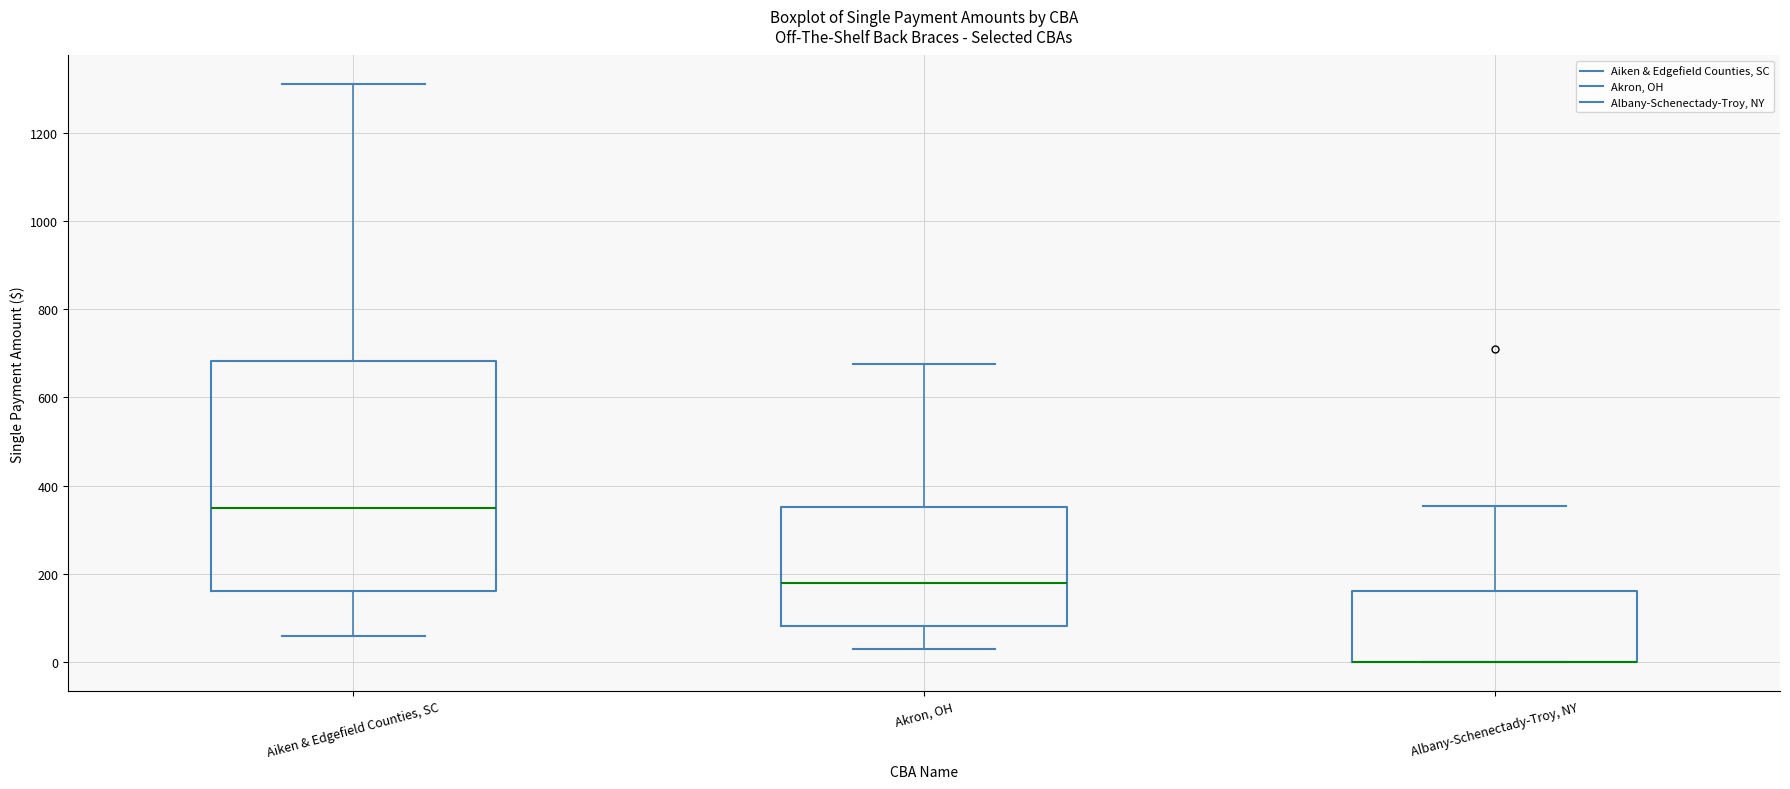

Which box is the tallest, from its lower edge to its upper edge?

Aiken & Edgefield Counties, SC